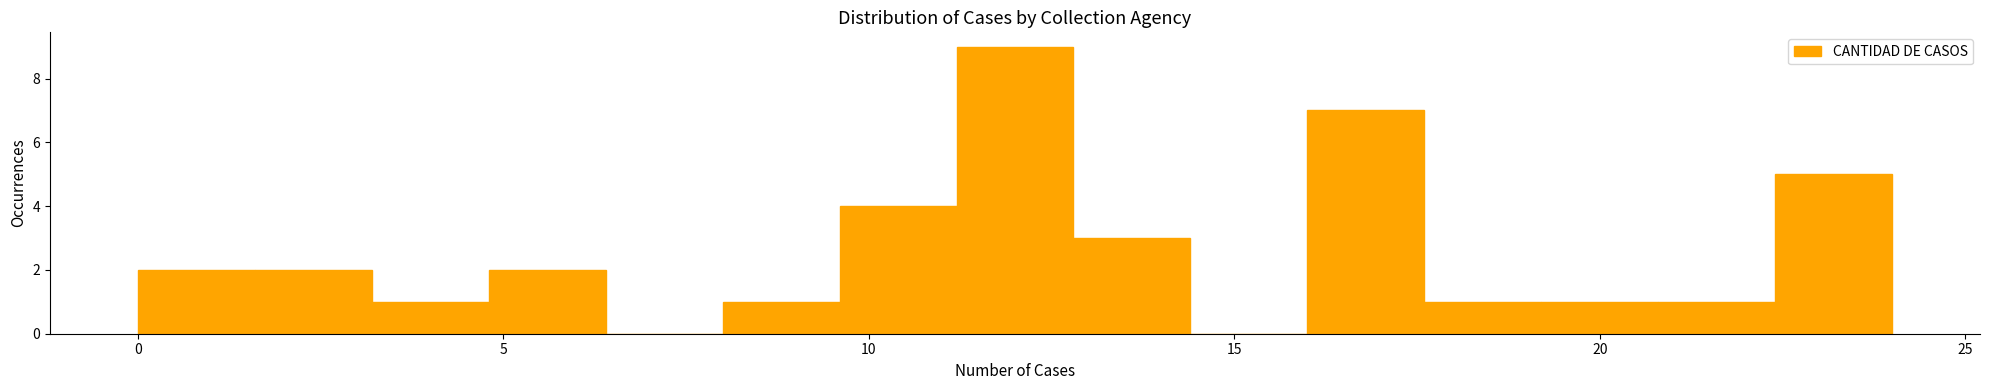

Around what value on the x-axis is the tallest bar? Give the approximate position of its centre, as read against the axis.

12.0